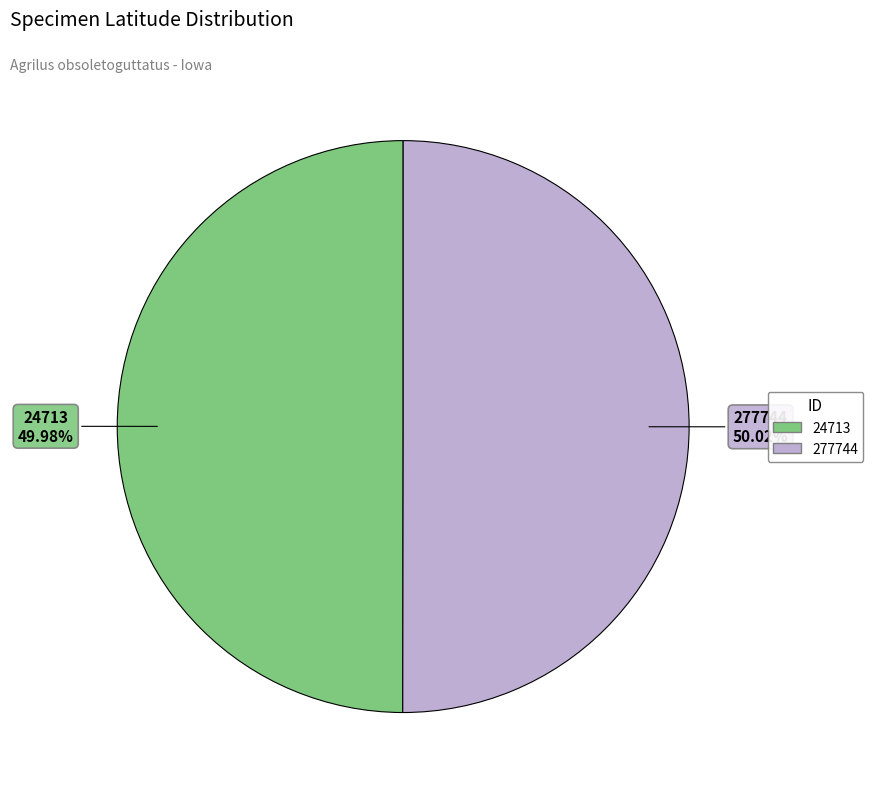

Is there a majority slice in this chart?

Yes